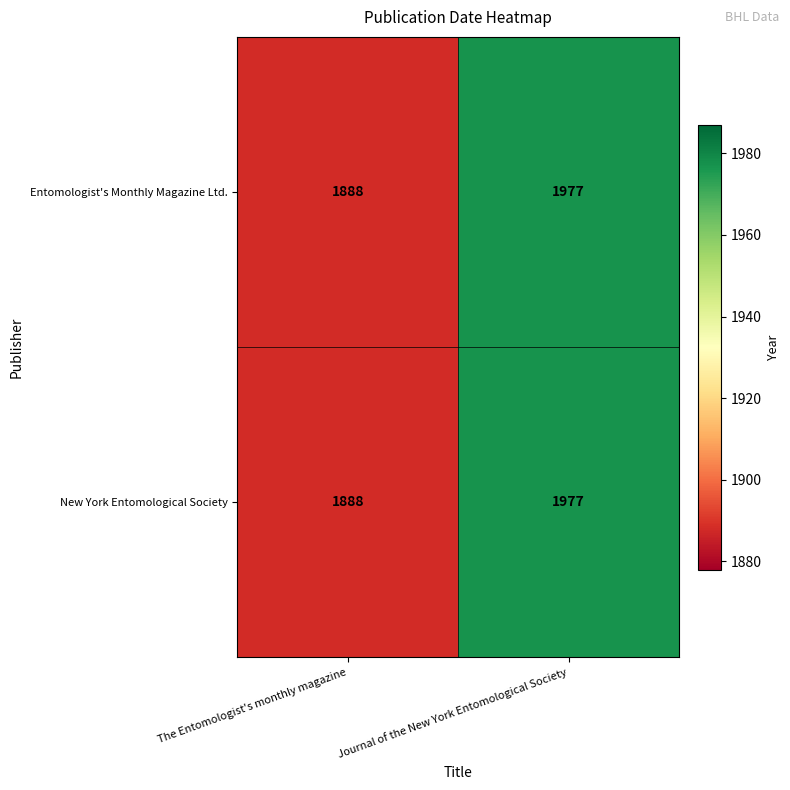

At which category is the sum across all series the highest?

Journal of the New York Entomological Society